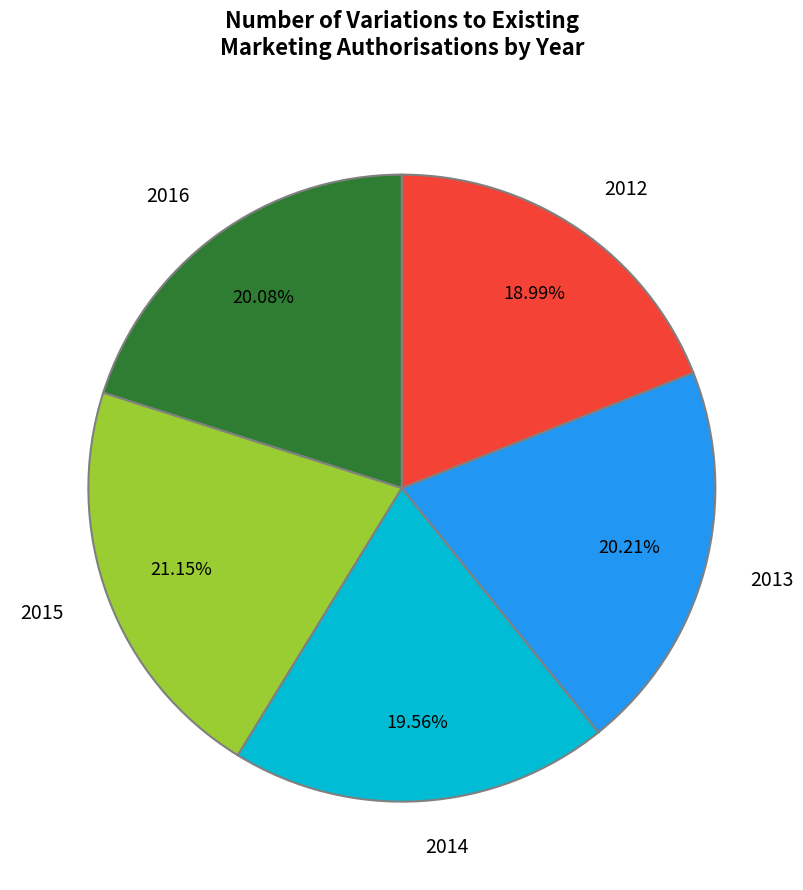

To the nearest percent, what is the difference between the 2012 and 2013 slice percentages?

1%